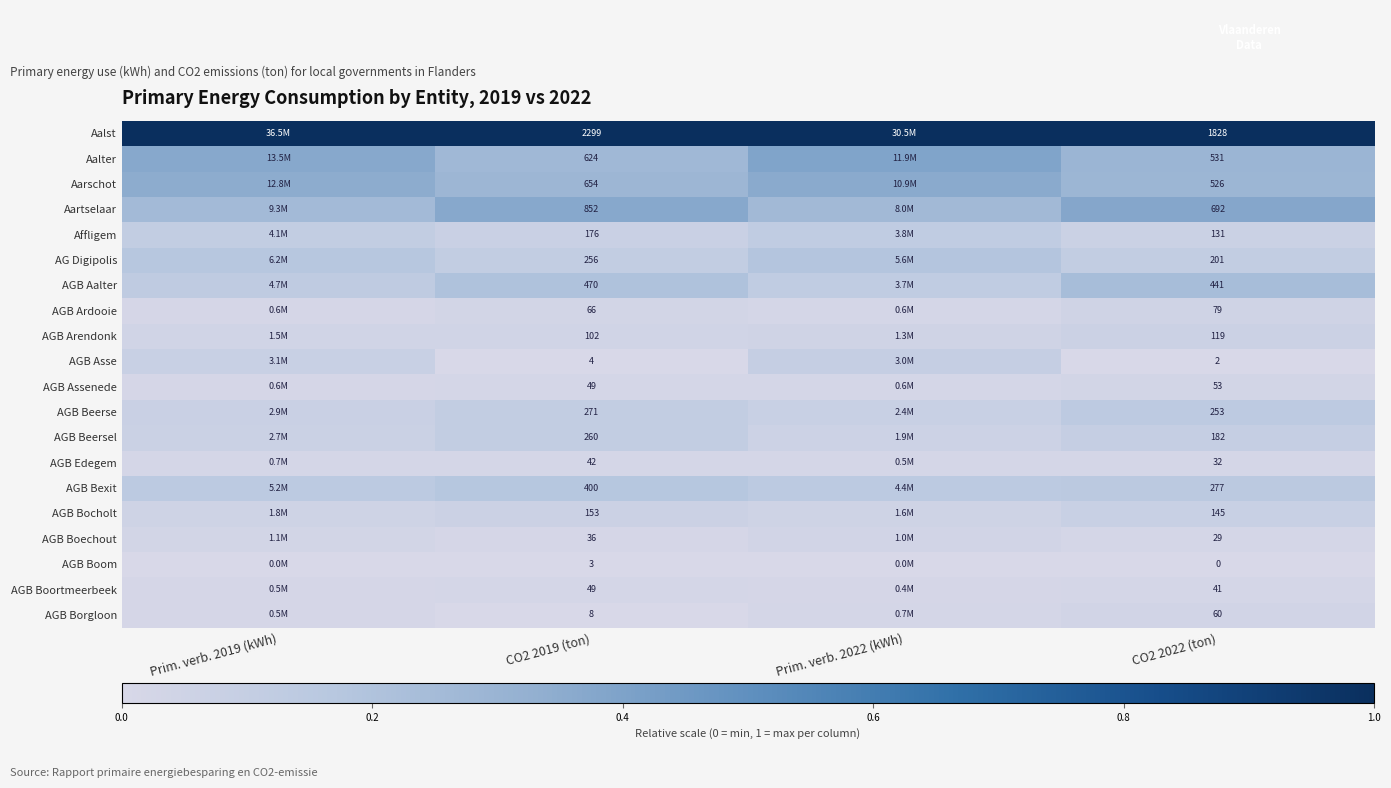

At CO2 2022 (ton), list the series in order from smallest to largest.

AGB Boom, AGB Asse, AGB Boechout, AGB Edegem, AGB Boortmeerbeek, AGB Assenede, AGB Borgloon, AGB Ardooie, AGB Arendonk, Affligem, AGB Bocholt, AGB Beersel, AG Digipolis, AGB Beerse, AGB Bexit, AGB Aalter, Aarschot, Aalter, Aartselaar, Aalst